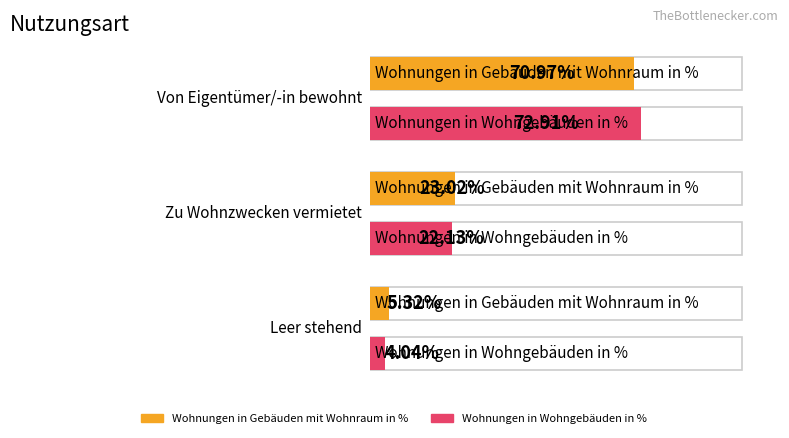

The Wohnungen in Gebäuden mit Wohnraum in % series shows 9.5 at Leer stehend. True or false?

False